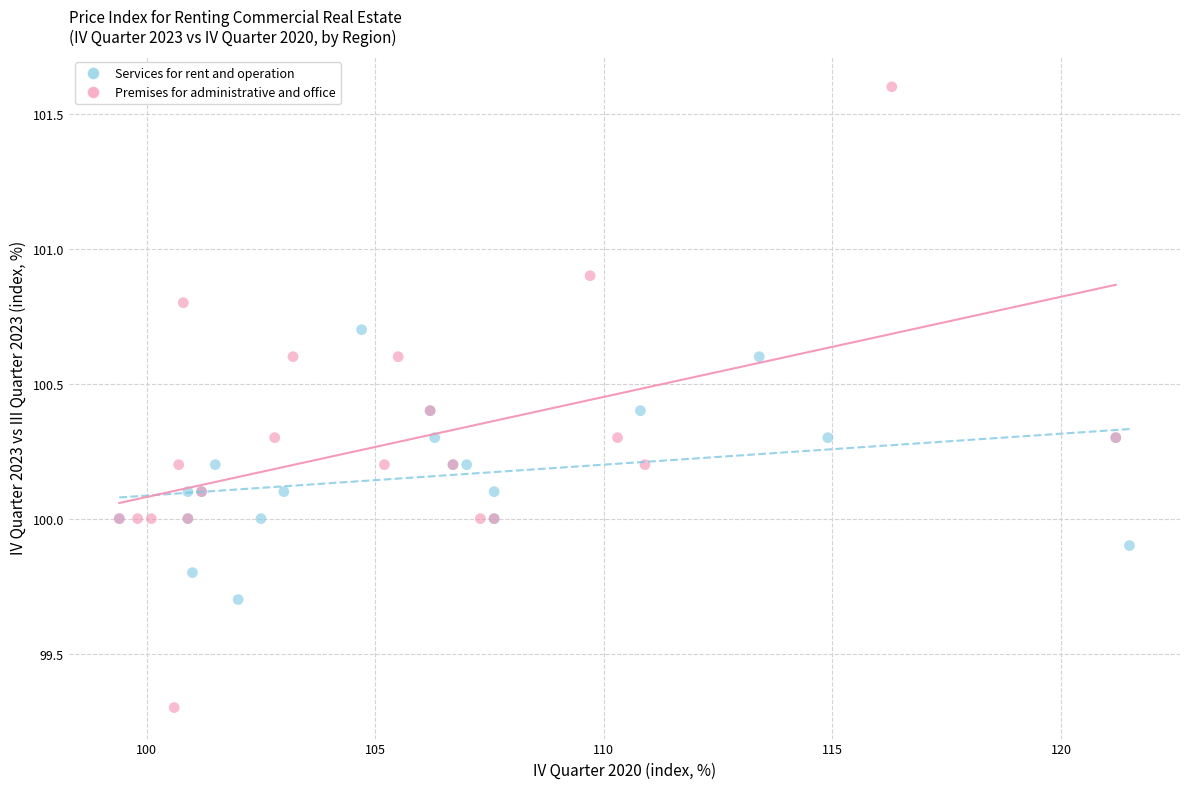

Which series has the largest Y range (max minus min)?

Premises for administrative and office